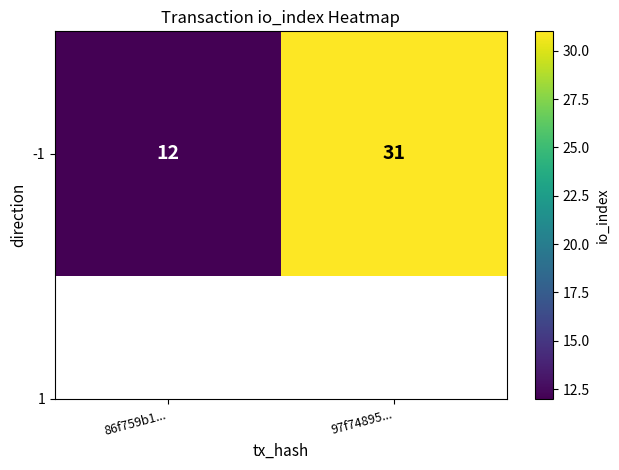

How many series are shown in this chart?

1